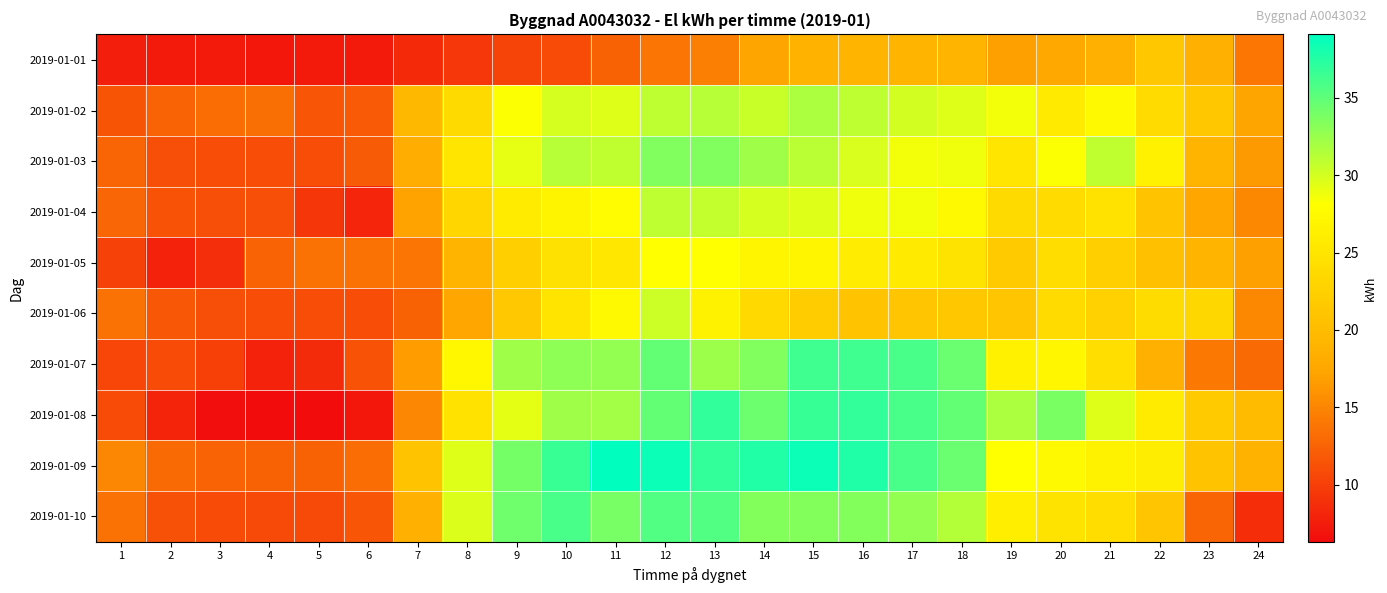

What is the minimum value shown in the chart?

6.3